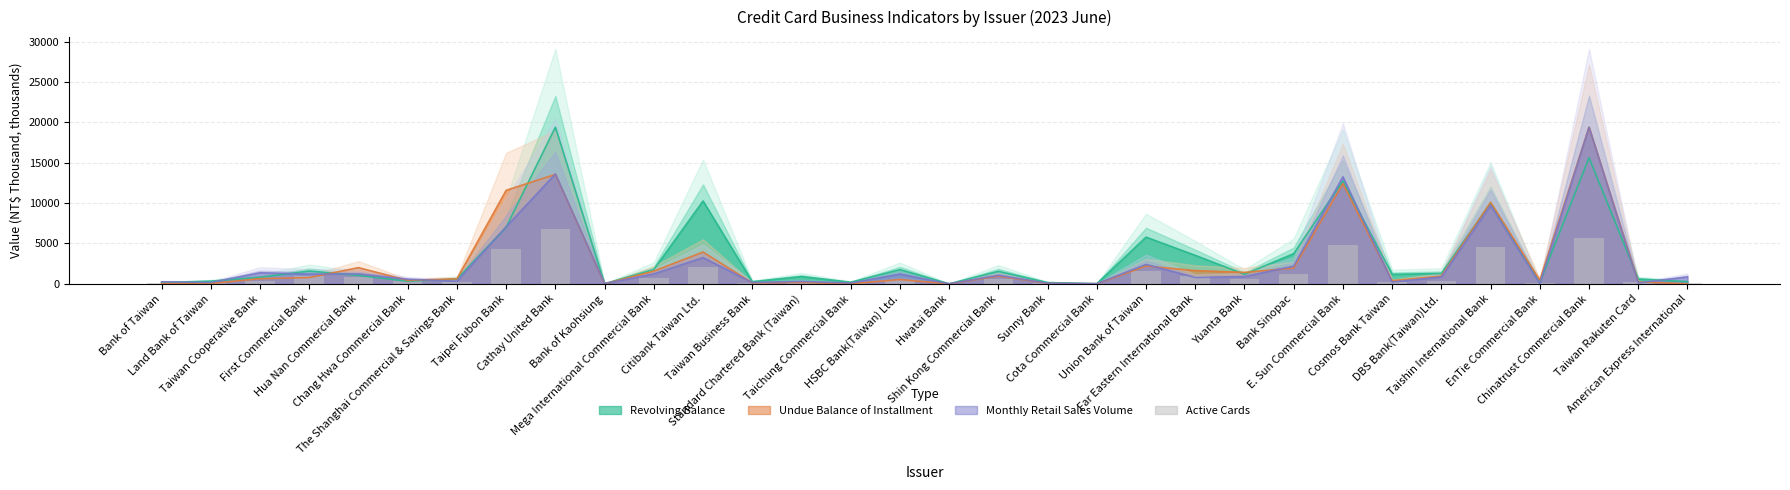

Between First Commercial Bank and Cathay United Bank, which is larger?

Cathay United Bank